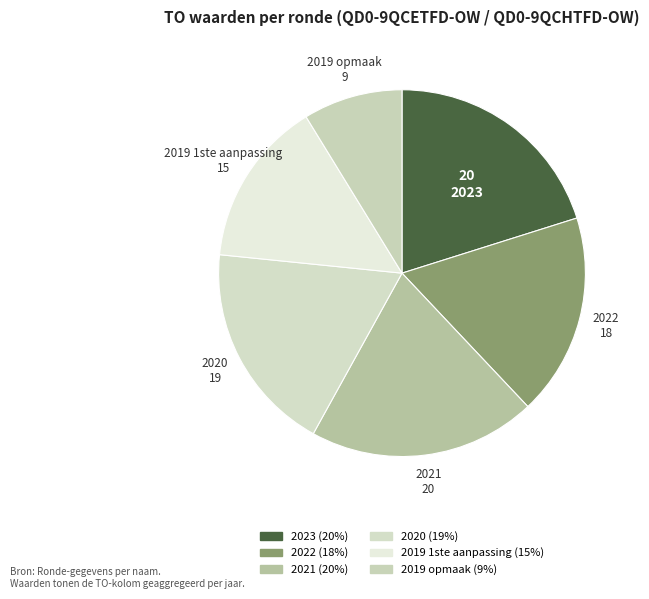

Which has a higher value, 2019 1ste aanpassing or 2021?

2021